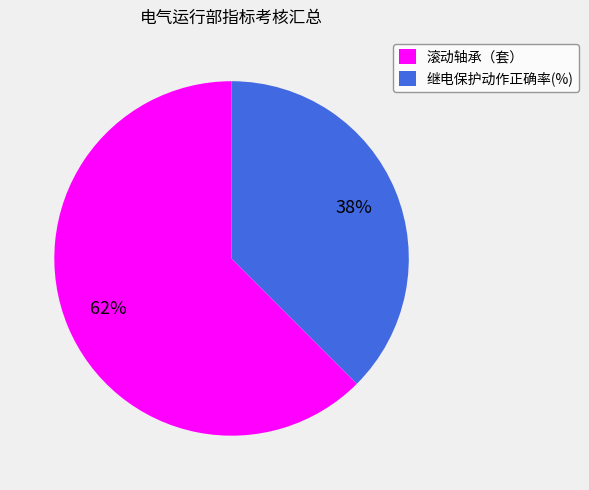

To the nearest percent, what is the average slice percentage?

50%